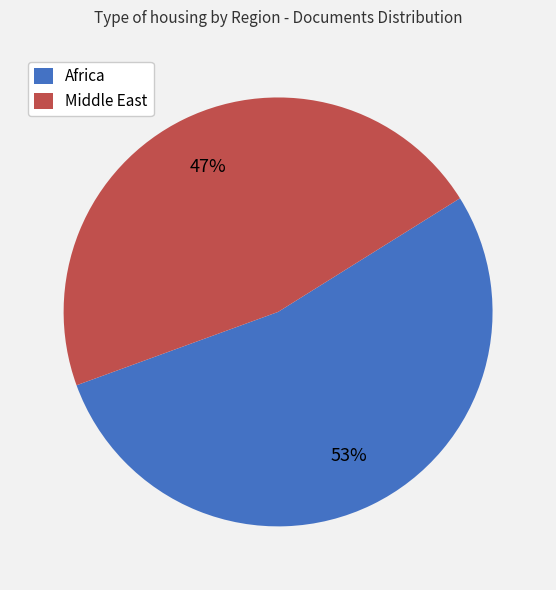

What percentage is the Middle East slice, to the nearest percent?

47%